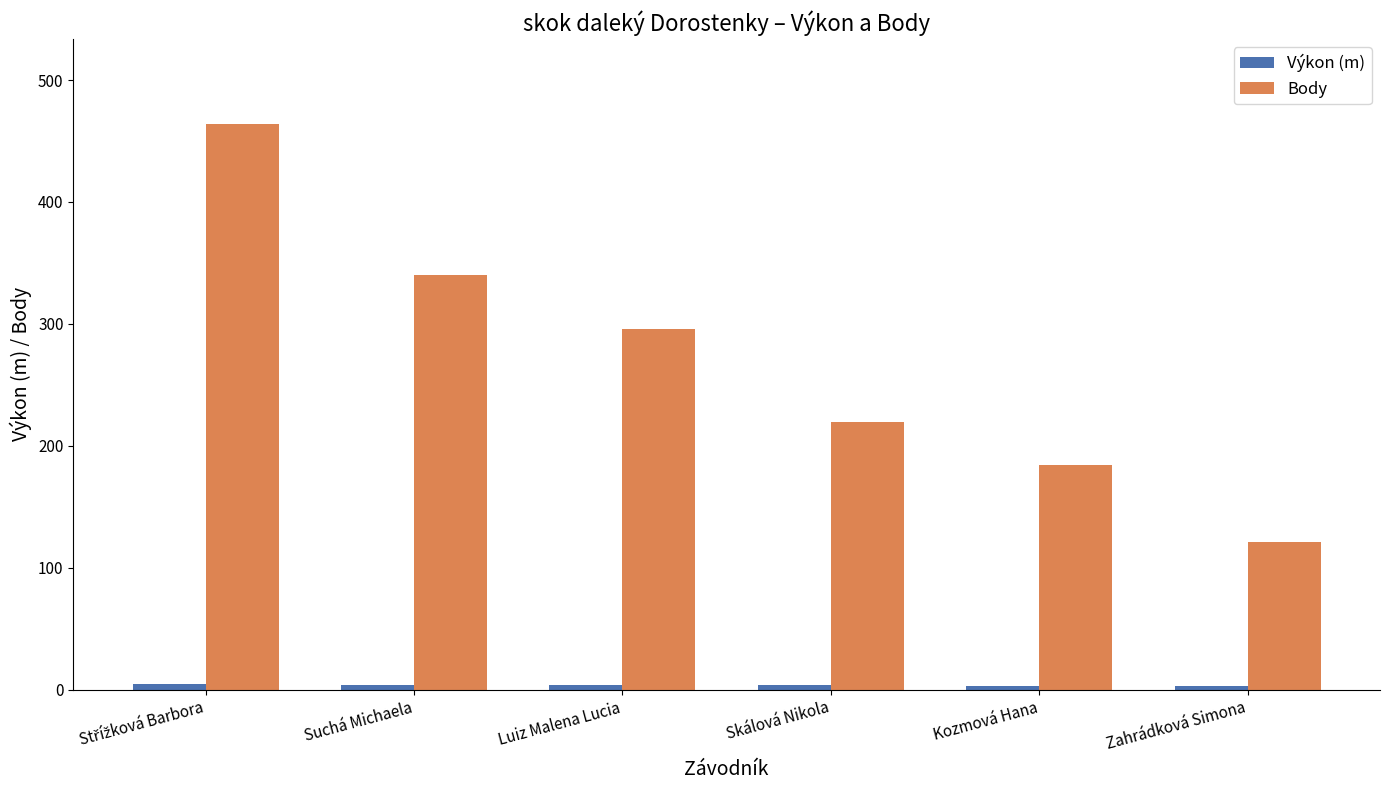

At which label does Body reach its minimum?

Zahrádková Simona